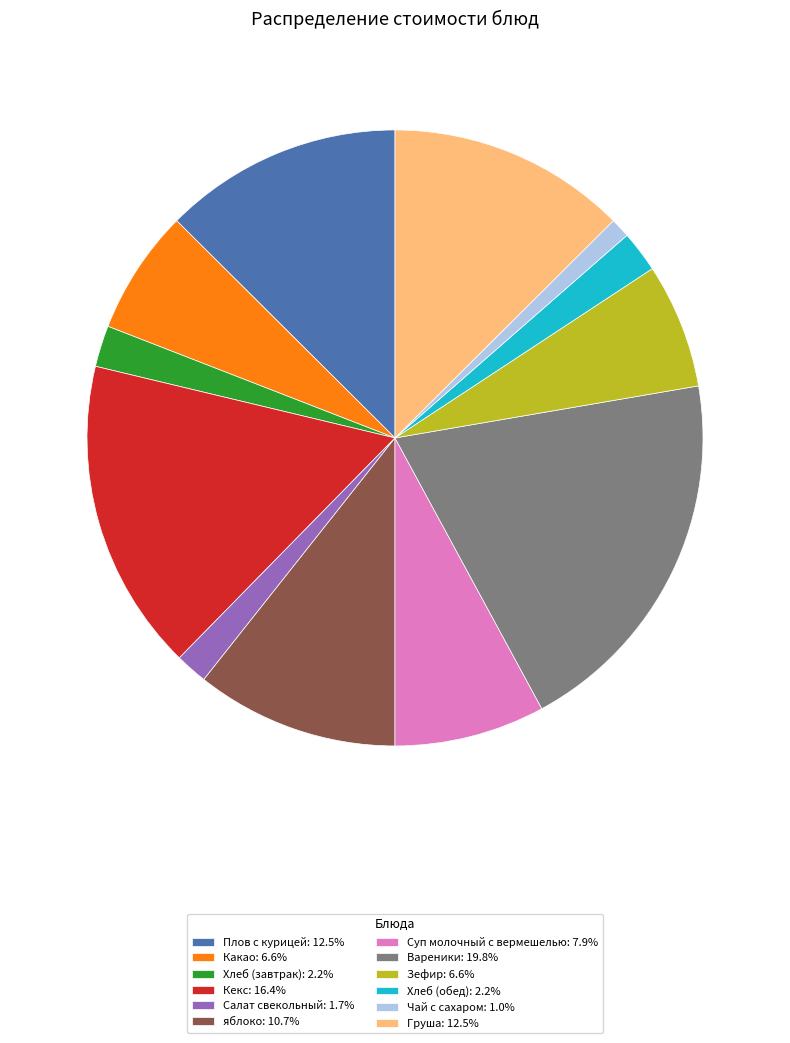

What is the largest slice in the pie chart?

Вареники